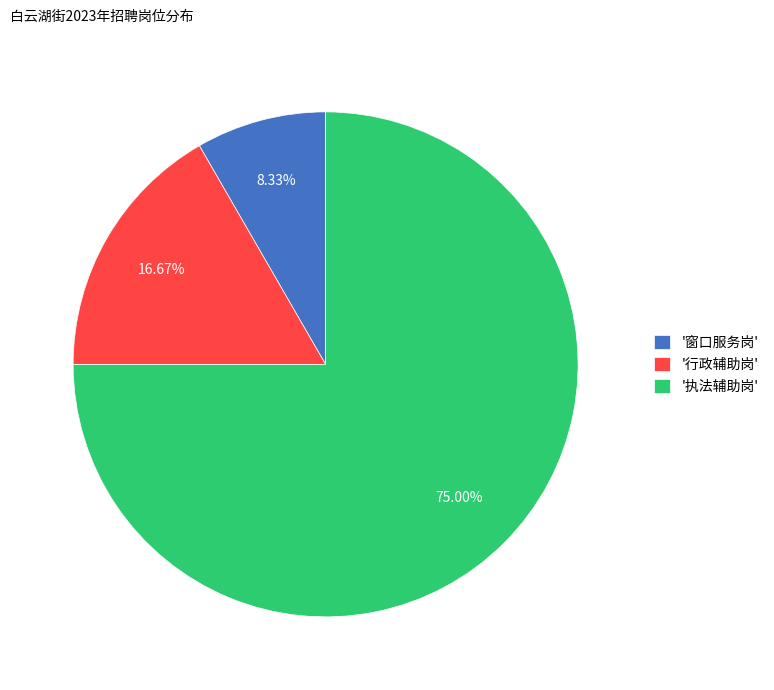

To the nearest percent, what is the average slice percentage?

33%